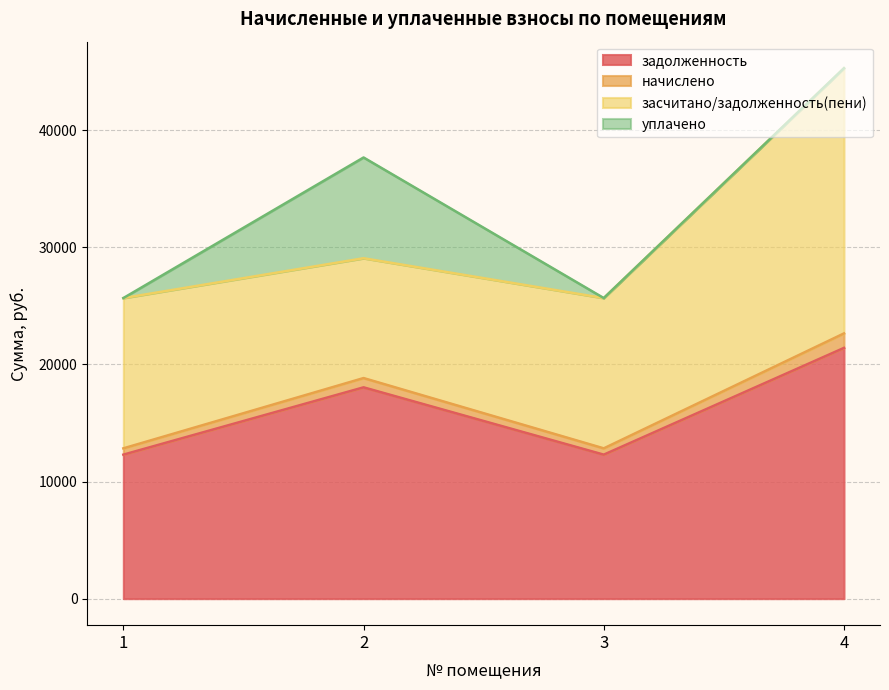

At which category does the chart reach its peak across all series?

4